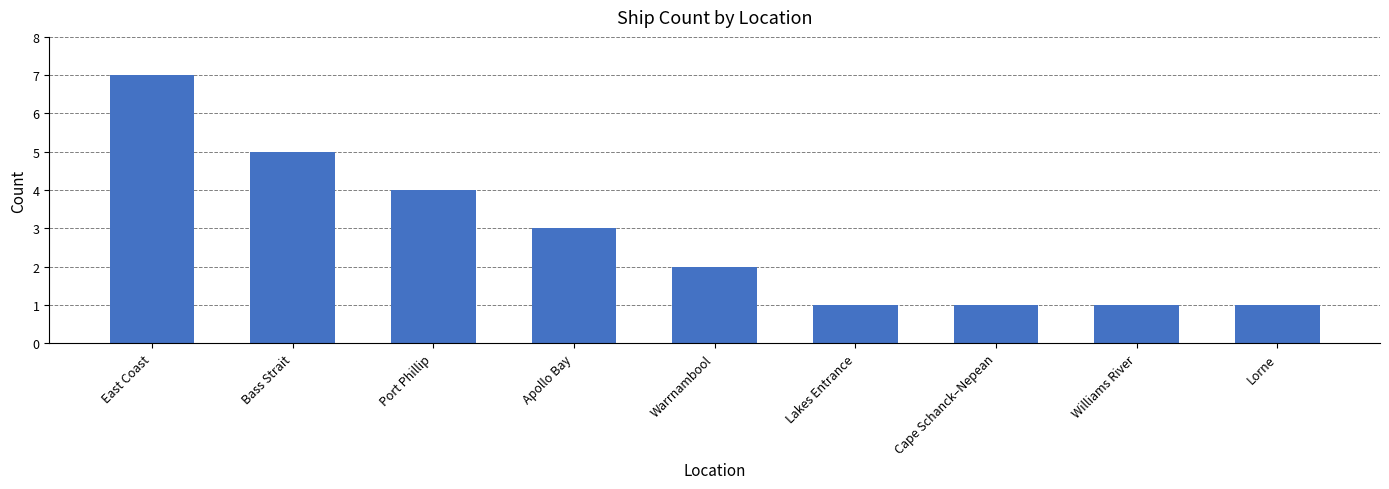

What position from the right is Warrnambool?

5